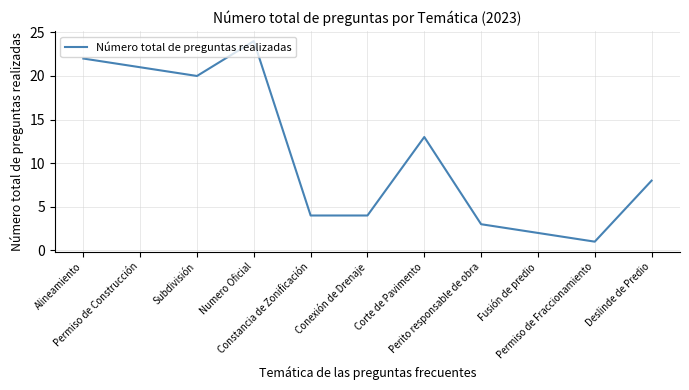

What is the ratio of the value at Numero Oficial to the value at Permiso de Construcción?

1.1